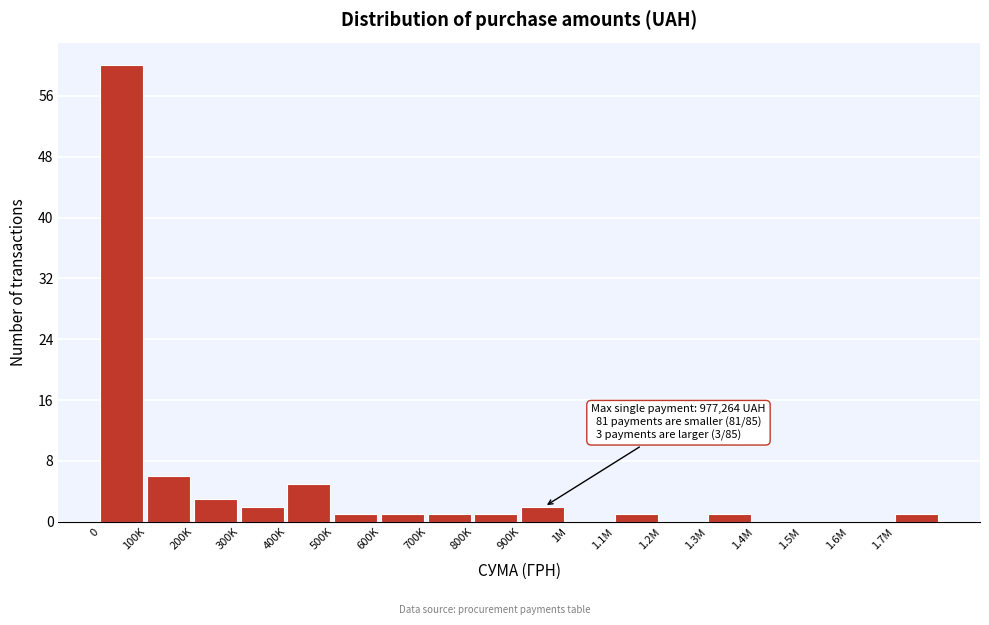

Reading left to right, list all the values displayed in this chart.

0=60	100K=6	200K=3	300K=2	400K=5	500K=1	600K=1	700K=1	800K=1	900K=2	1M=0	1.1M=1	1.2M=0	1.3M=1	1.4M=0	1.5M=0	1.6M=0	1.7M=1